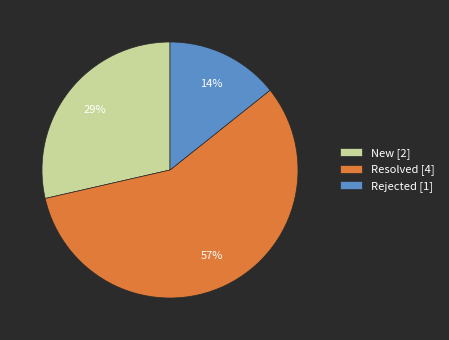

The New slice represents 1% of the pie. True or false?

False